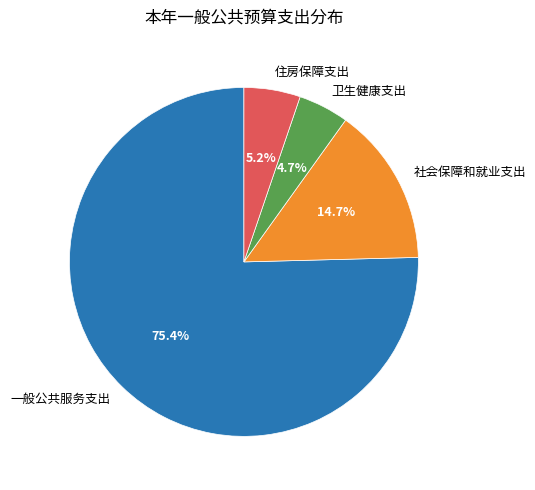

What is the largest slice in the pie chart?

一般公共服务支出